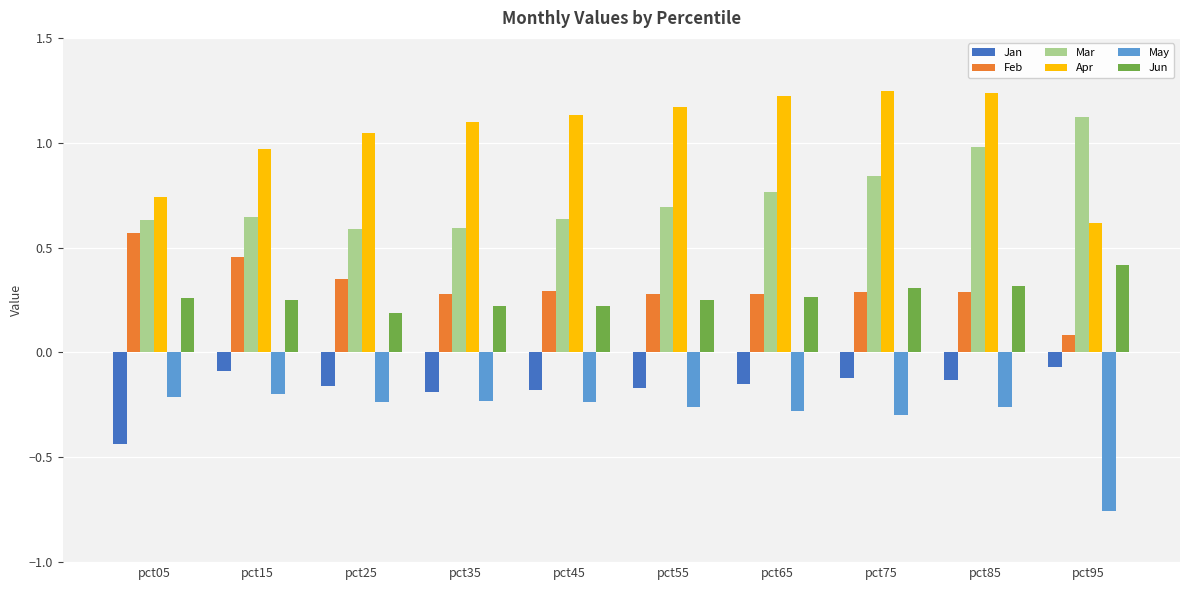

What is the total value across all series at pct35?

1.8